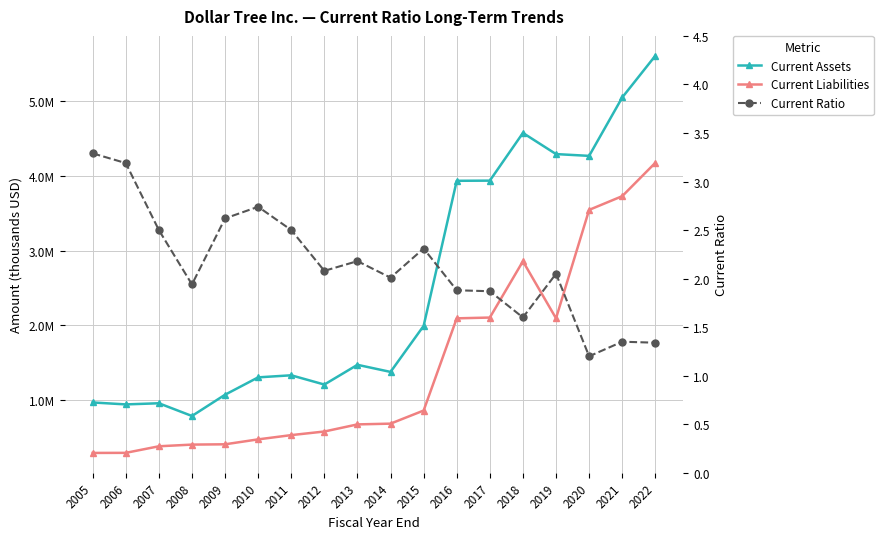

Which label corresponds to the smallest value in the chart?

2020